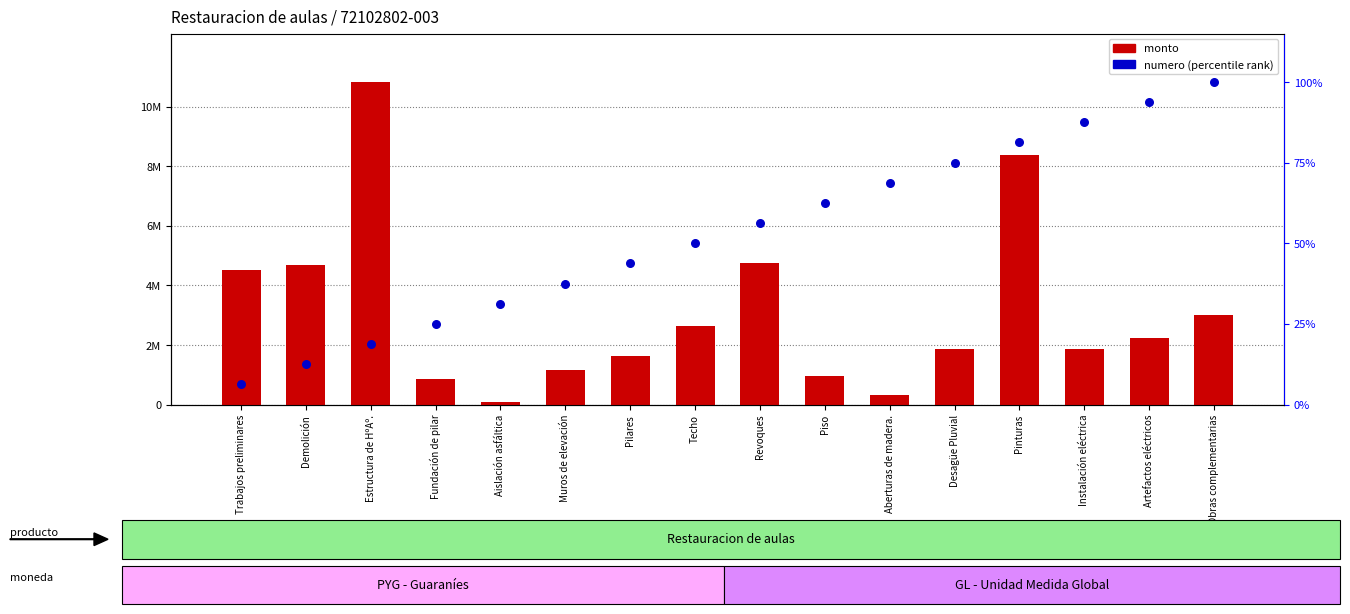

At how many categories does at least one series exceed 5727684?

2